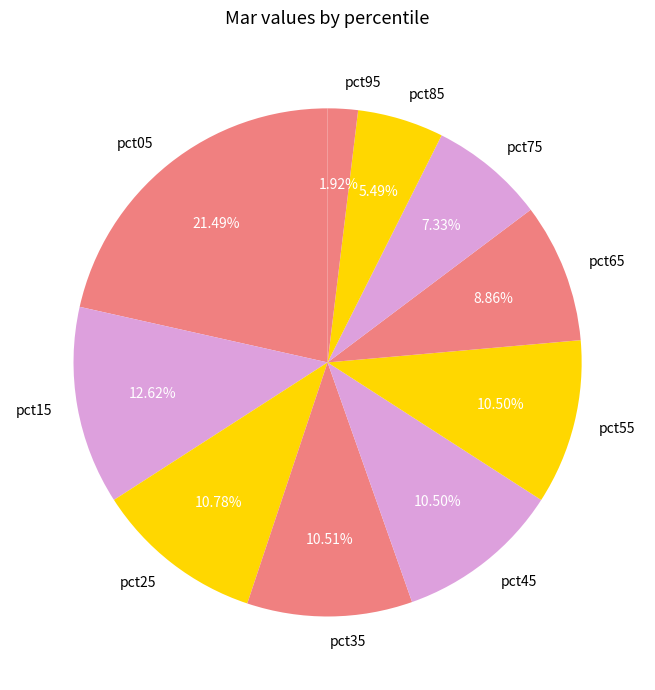

What is the ratio of the value at pct95 to the value at pct05?

0.1